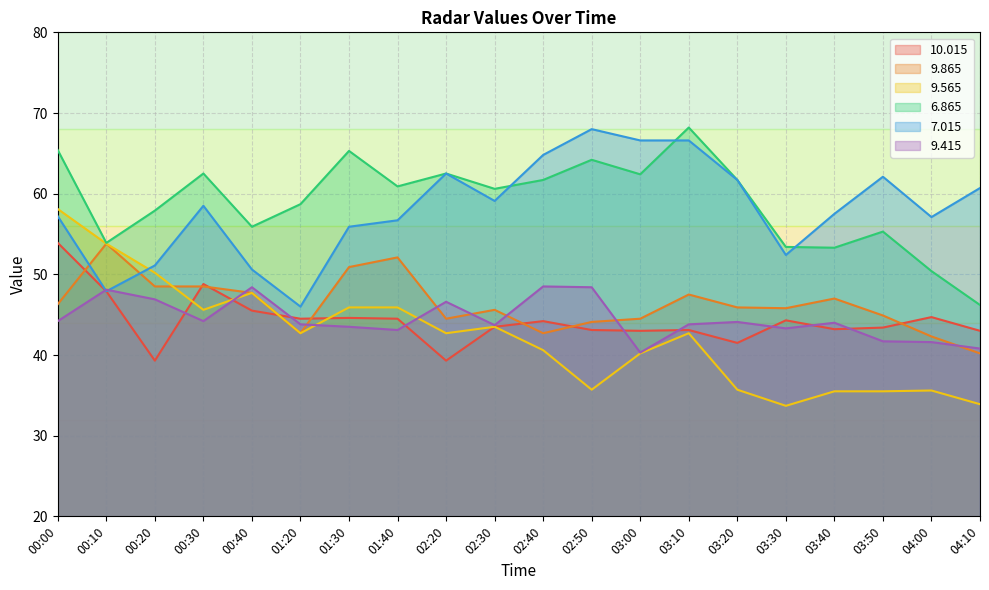

What is the difference between the   9.865 values at 03:30 and 01:30?

5.1